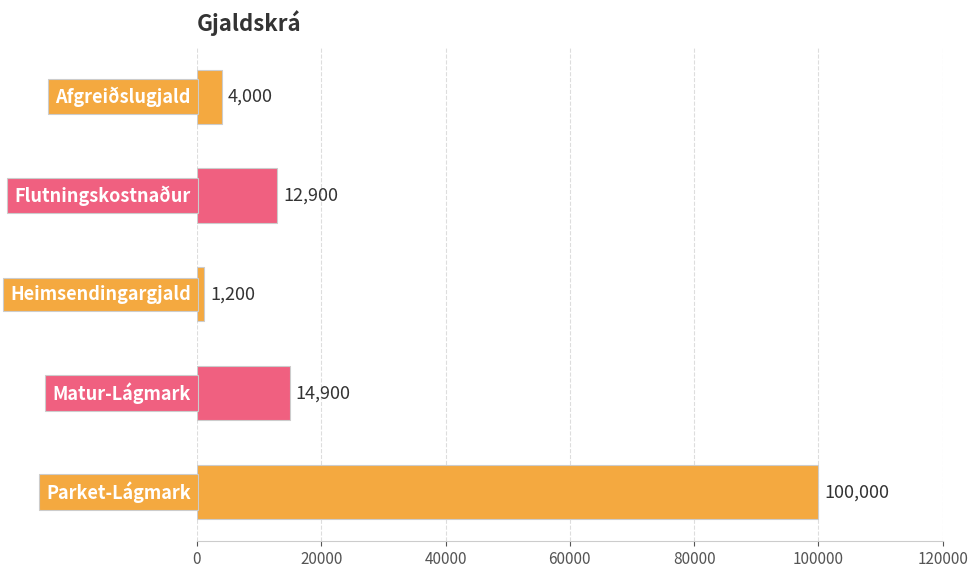

What is the average value?

26600